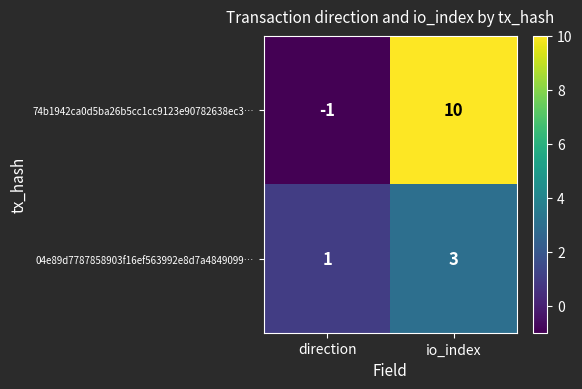

What is the sum of the 04e89d7787858903f16ef563992e8d7a4849099… values at io_index and direction?

4